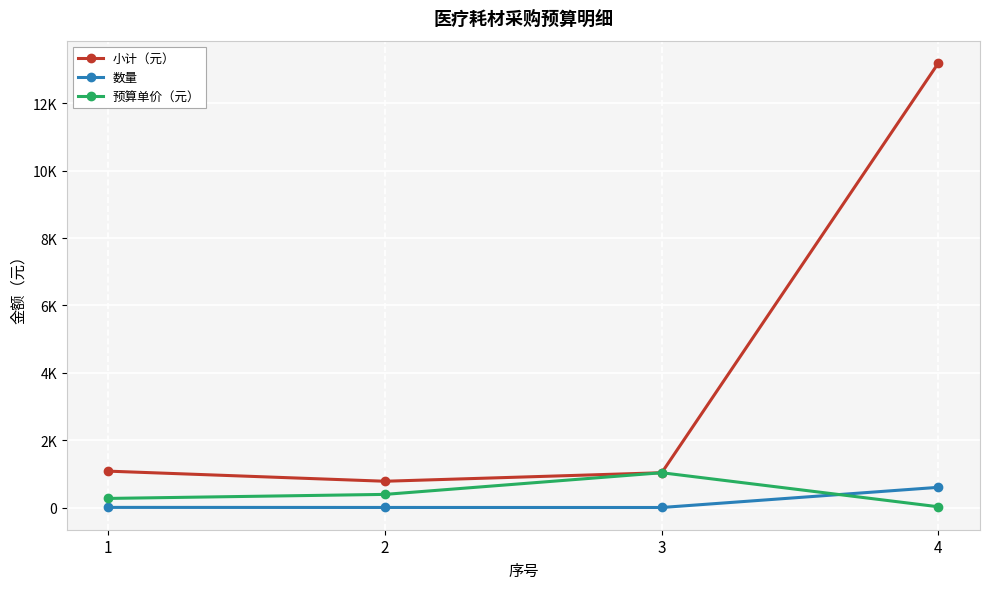

Rank the series at 1 from highest to lowest value.

小计（元）, 预算单价（元）, 数量